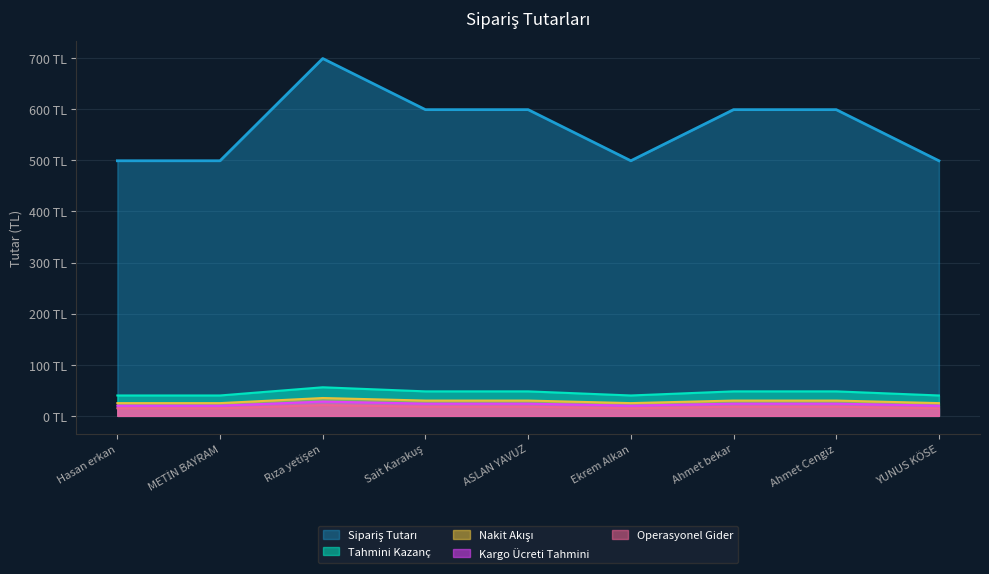

What is the greatest value displayed?

699